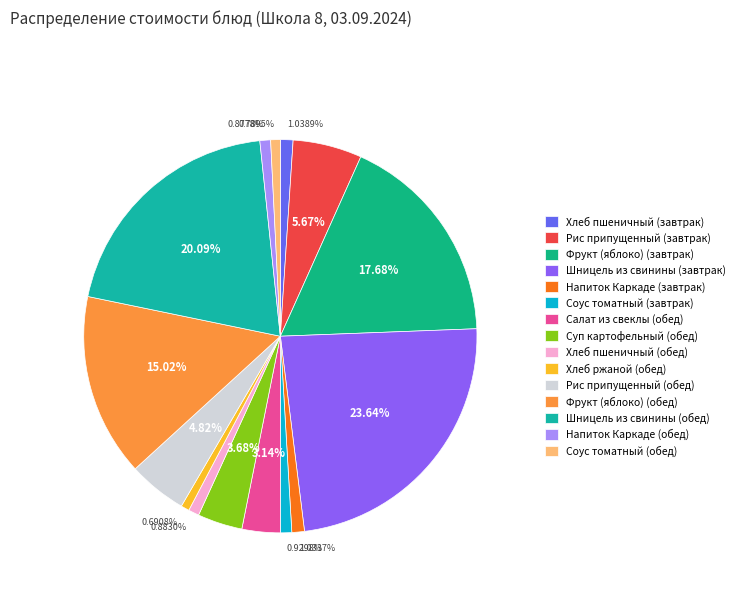

Is there a majority slice in this chart?

No